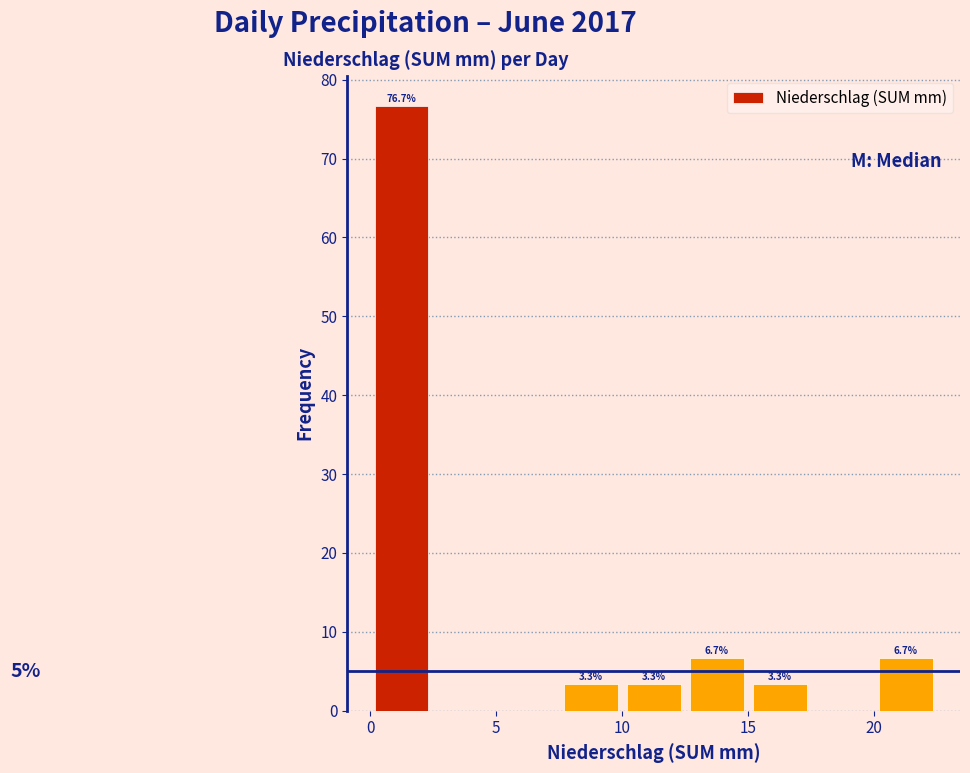

Which range on the x-axis has the tallest bar?

0.0 to 2.5